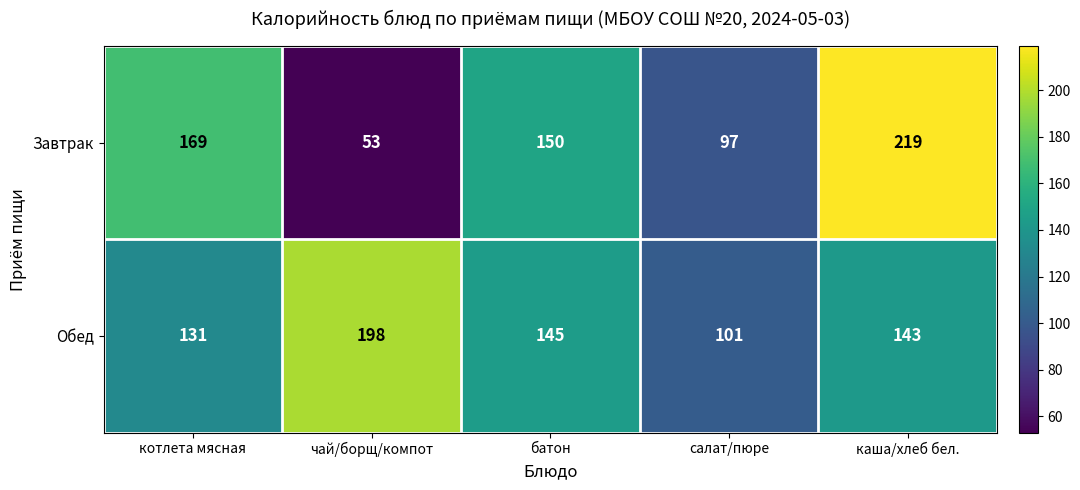

Reading left to right, what are all the values shown in this chart?

Завтрак: котлета мясная=169	чай/борщ/компот=53	батон=150	салат/пюре=97	каша/хлеб бел.=219
Обед: котлета мясная=131	чай/борщ/компот=198	батон=145	салат/пюре=101	каша/хлеб бел.=143